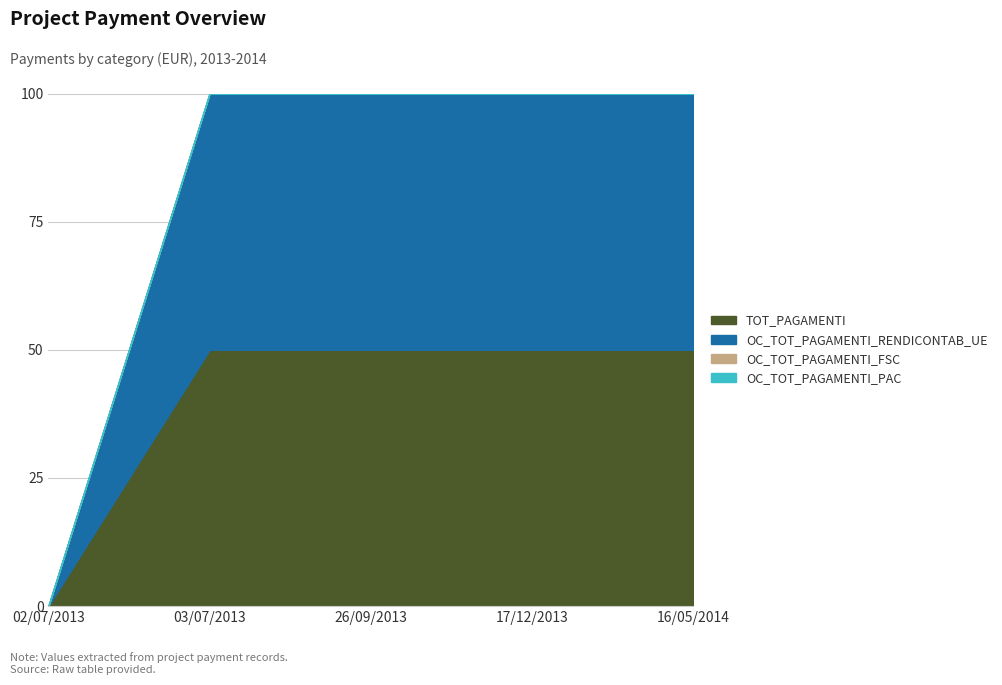

Is it true that OC_TOT_PAGAMENTI_RENDICONTAB_UE equals 35128.4 at 26/09/2013?

False